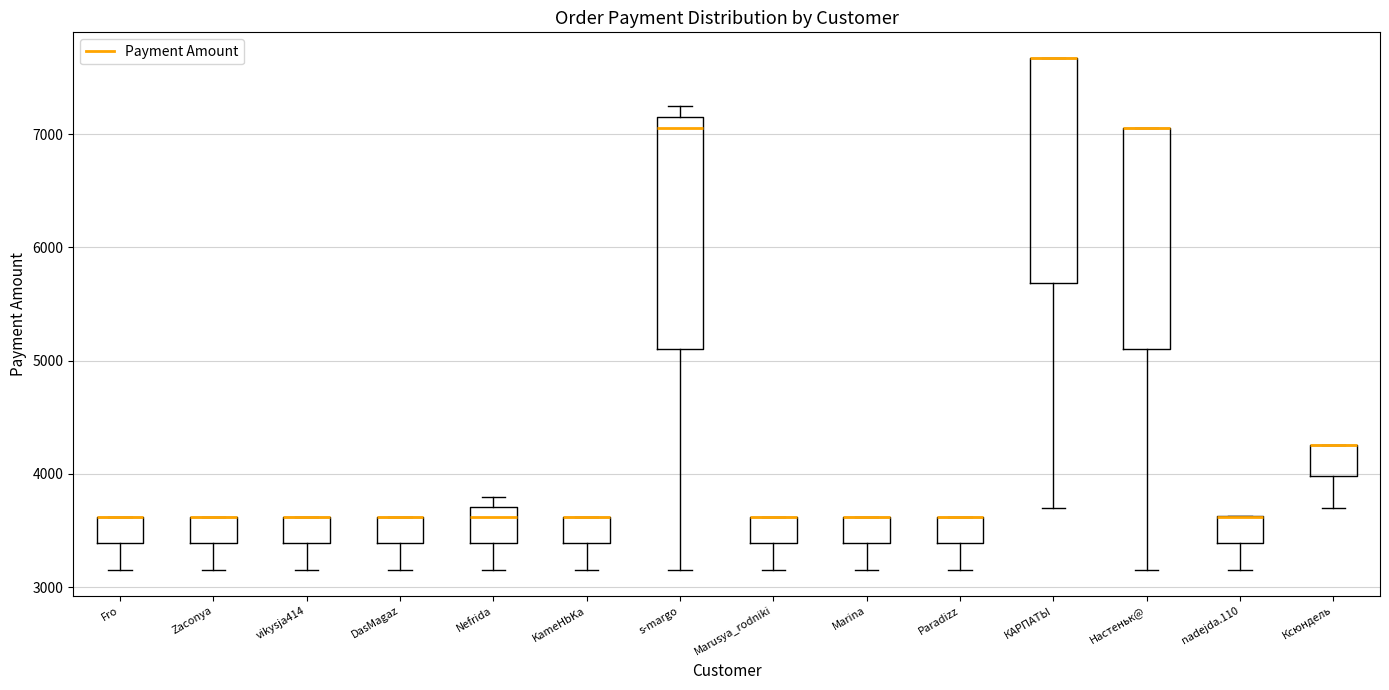

Reading left to right, transcribe this box plot: for each box, give where its median line is, the range the box spans, and where its two whiskers end, as read against the y-axis. The values are not printed on the chart, so give them approximately, as read against the axis.

Fro: median 3600 (drawn on the box's upper edge), box 3400 to 3600, whiskers 3200 to 3600
Zaconya: median 3600 (drawn on the box's upper edge), box 3400 to 3600, whiskers 3200 to 3600
vikysja414: median 3600 (drawn on the box's upper edge), box 3400 to 3600, whiskers 3200 to 3600
DasMagaz: median 3600 (drawn on the box's upper edge), box 3400 to 3600, whiskers 3200 to 3600
Nefrida: median 3600, box 3400 to 3700, whiskers 3200 to 3800
KameHbKa: median 3600 (drawn on the box's upper edge), box 3400 to 3600, whiskers 3200 to 3600
s-margo: median 7100, box 5100 to 7200, whiskers 3200 to 7200 (just above the box's upper edge)
Marusya_rodniki: median 3600 (drawn on the box's upper edge), box 3400 to 3600, whiskers 3200 to 3600
Marina: median 3600 (drawn on the box's upper edge), box 3400 to 3600, whiskers 3200 to 3600
Paradizz: median 3600 (drawn on the box's upper edge), box 3400 to 3600, whiskers 3200 to 3600
КАРПАТЫ: median 7700 (drawn on the box's upper edge), box 5700 to 7700, whiskers 3700 to 7700
Настеньк@: median 7100 (drawn on the box's upper edge), box 5100 to 7100, whiskers 3200 to 7100
nadejda.110: median 3600 (drawn on the box's upper edge), box 3400 to 3600, whiskers 3200 to 3600
Ксюндель: median 4300 (drawn on the box's upper edge), box 4000 to 4300, whiskers 3700 to 4300